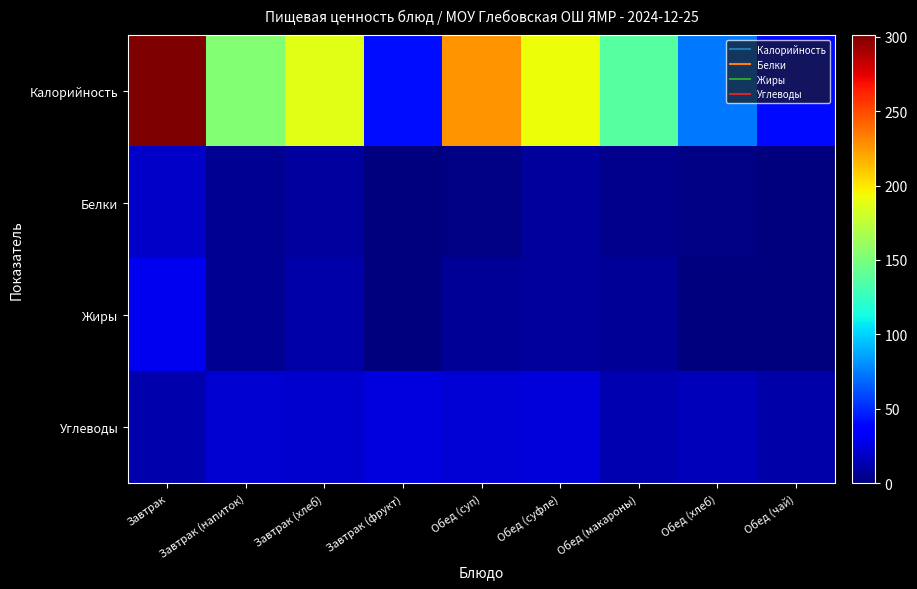

At which category is the sum across all series the highest?

Завтрак